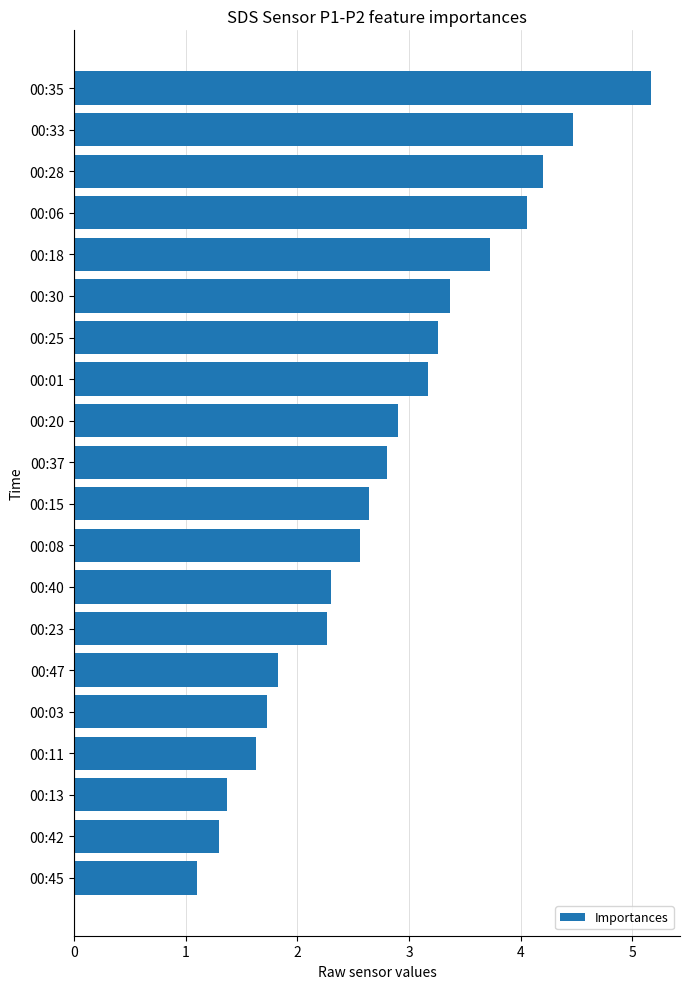

What is the sum of the values at 00:45 and 00:15?

3.7